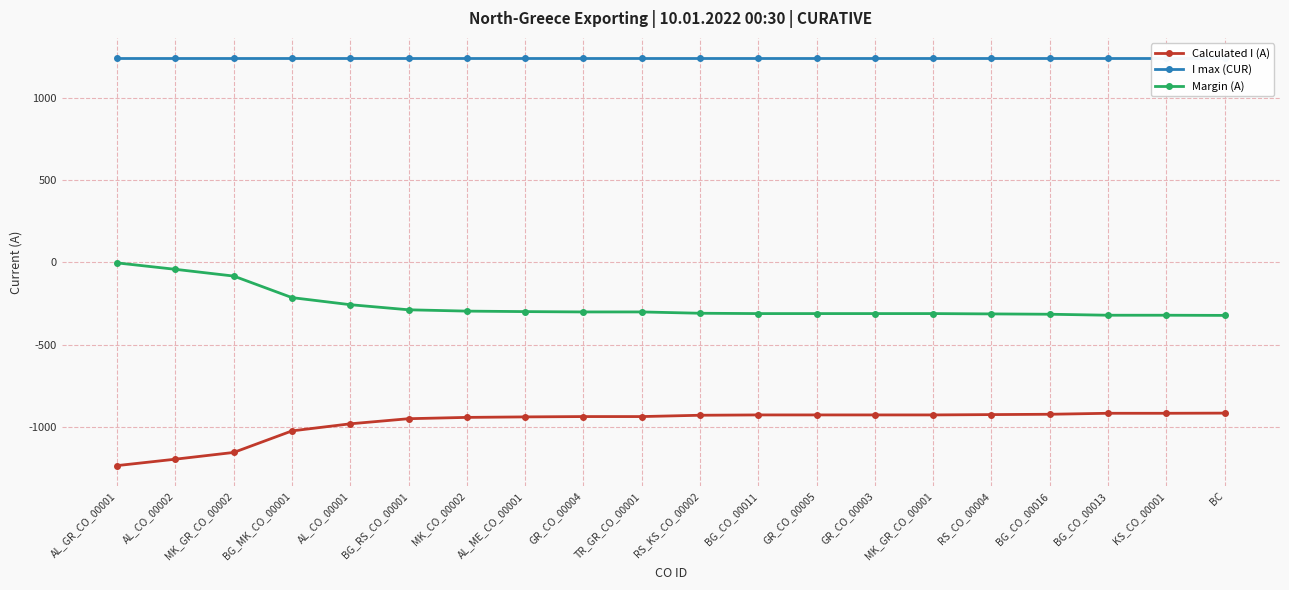

What position from the left is GR_CO_00004?

9